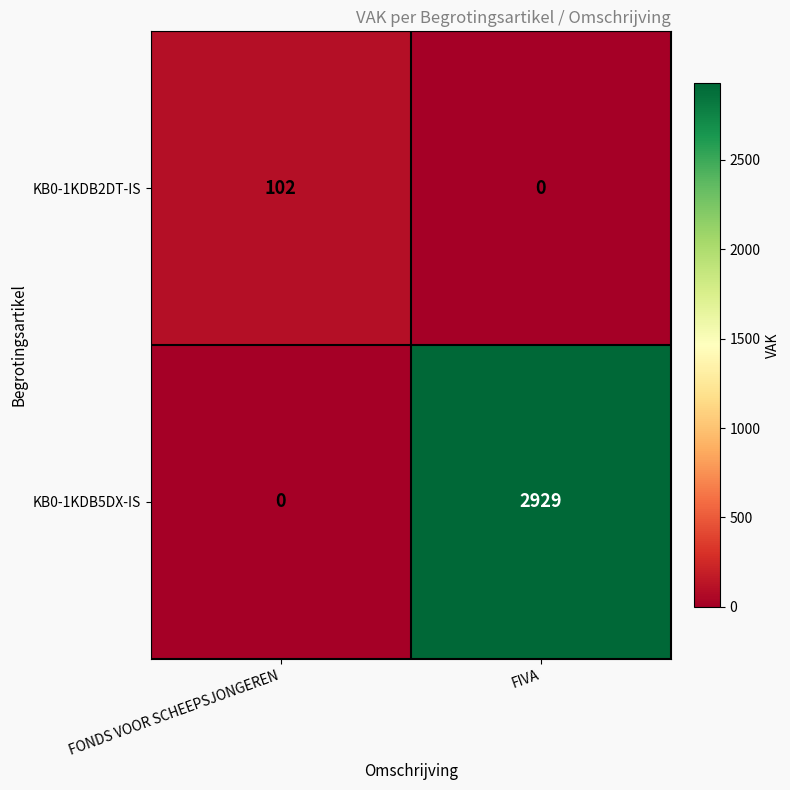

What is the total value across all series at FIVA?

2929